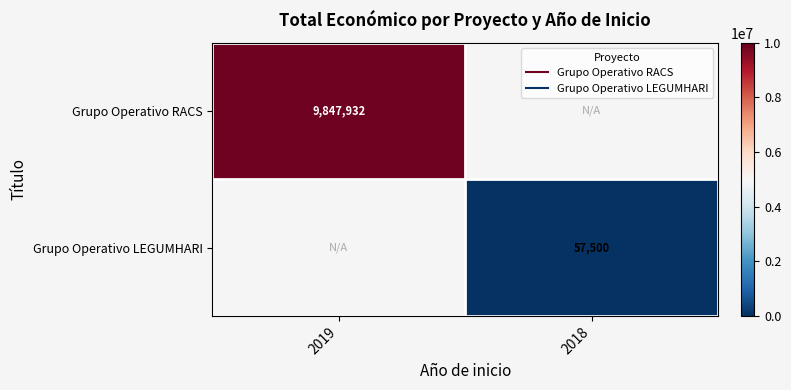

What is the smallest value displayed?

57500.0